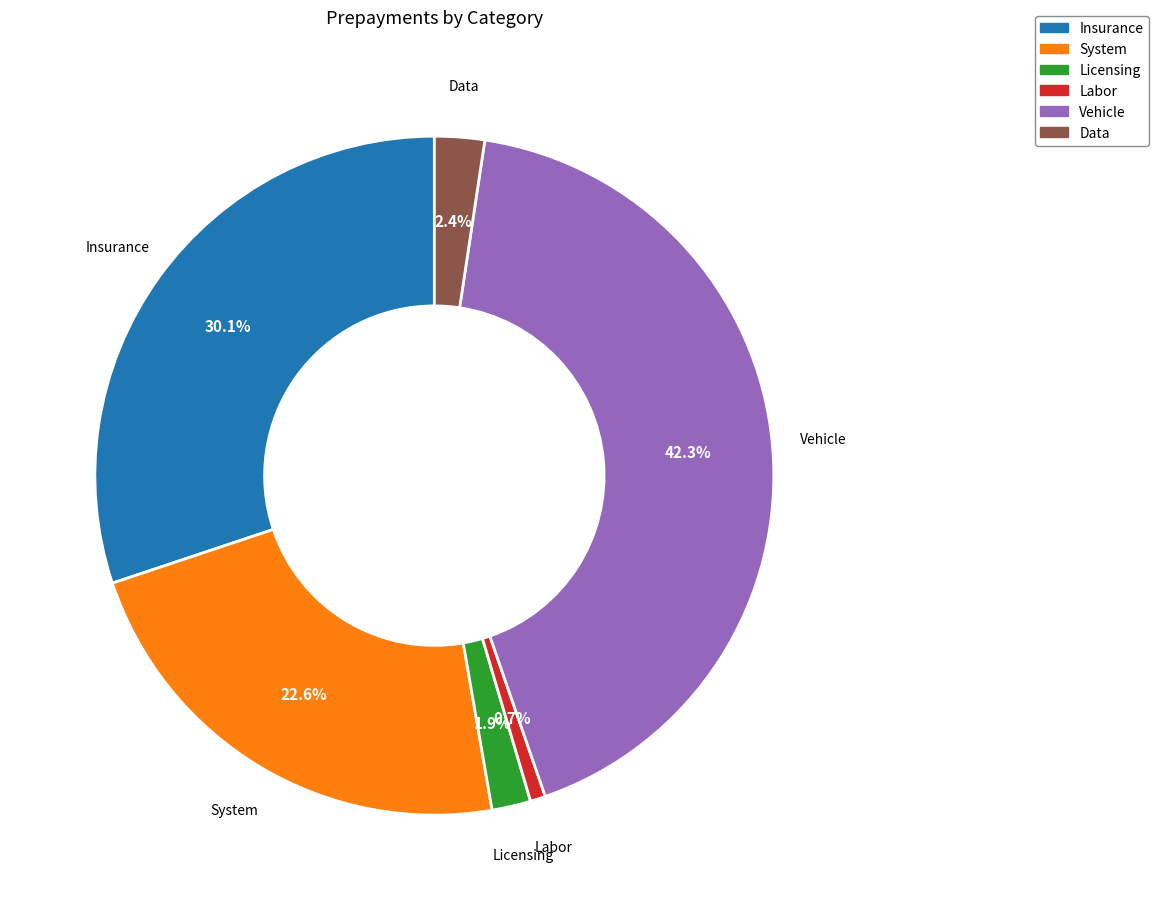

To the nearest percent, what portion does Labor represent?

1%